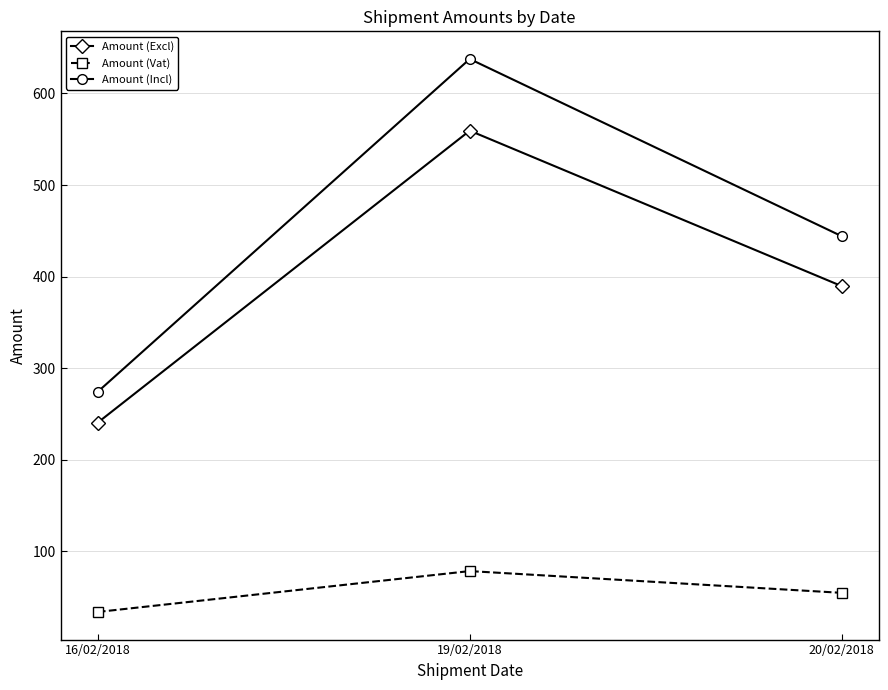

Which series has the largest total across all categories?

Amount (Incl)